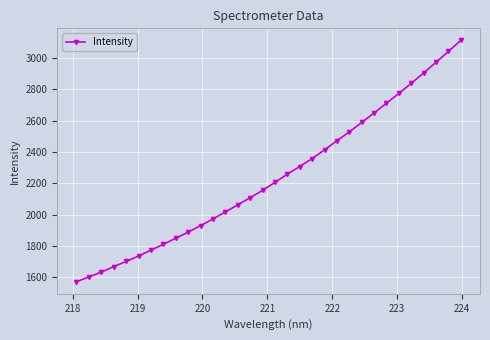

What is the difference between the second highest and minimum values?

1468.7